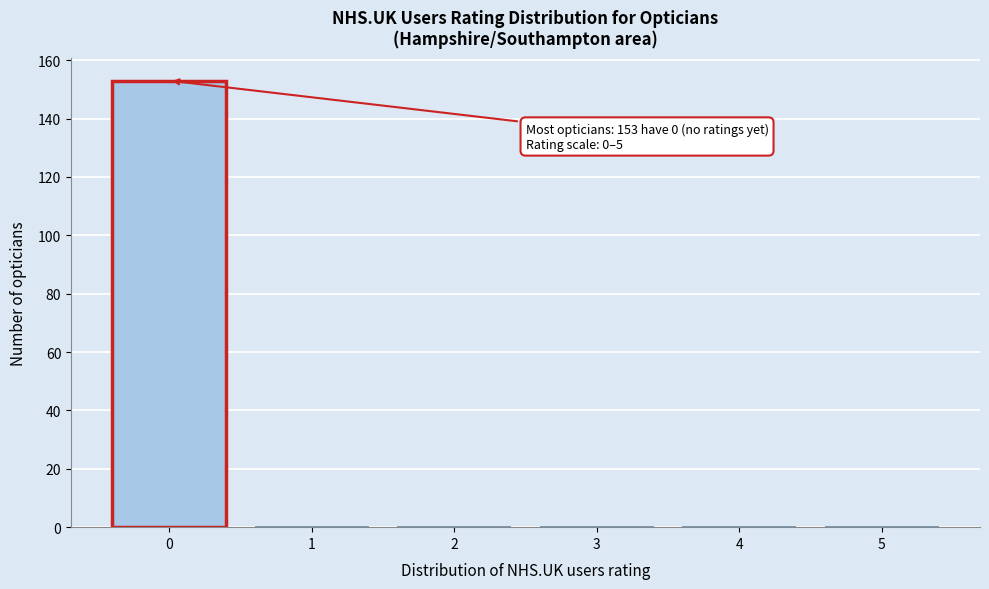

Reading left to right, list all the values displayed in this chart.

0=153	1=0	2=0	3=0	4=0	5=0